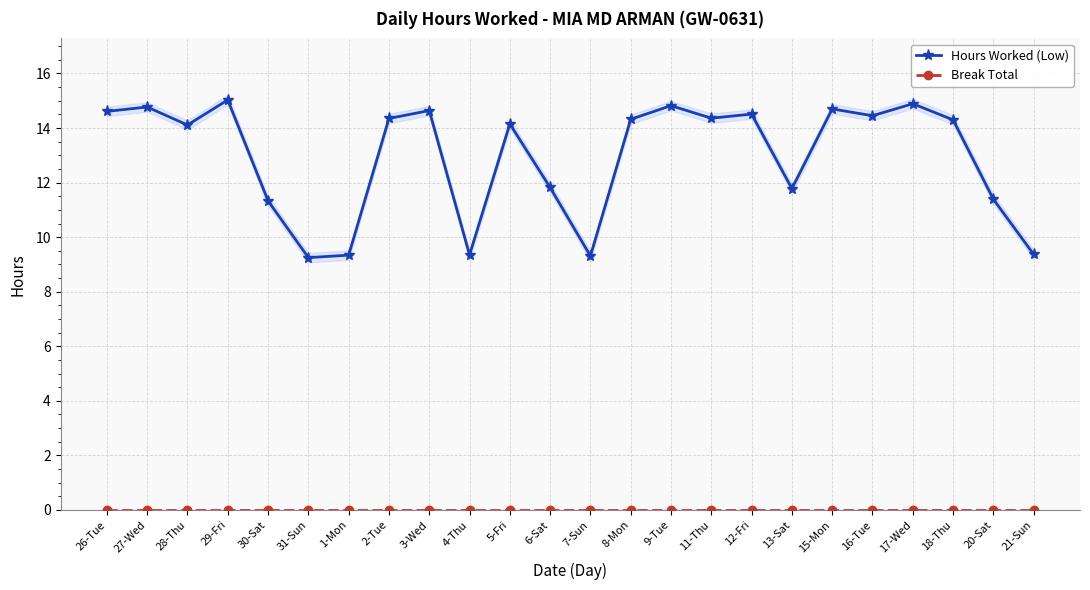

How many interior local valleys does the Hours Worked (Low) series have?

7